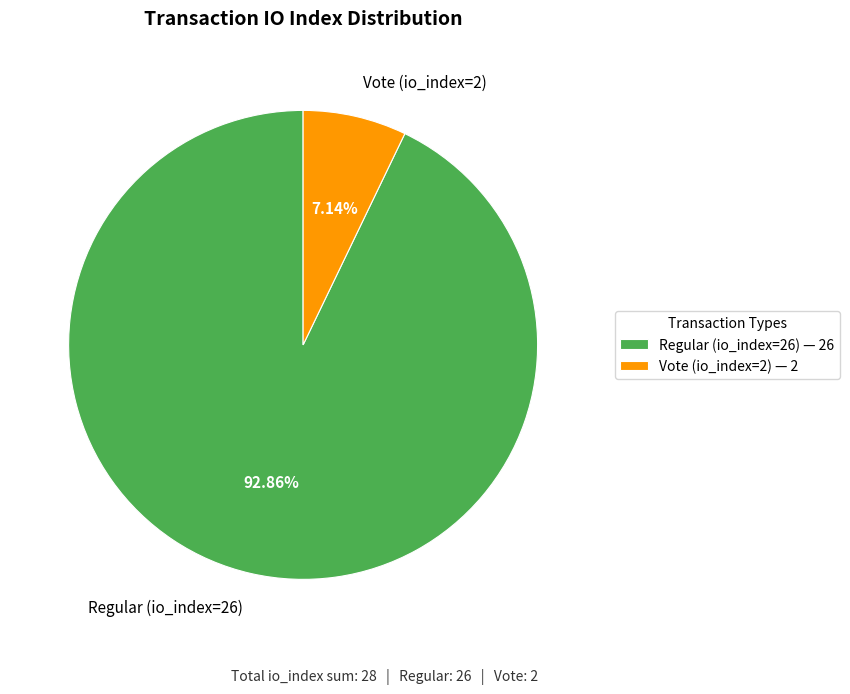

To the nearest percent, what is the combined percentage of Regular (io_index=26) and Vote (io_index=2)?

100%